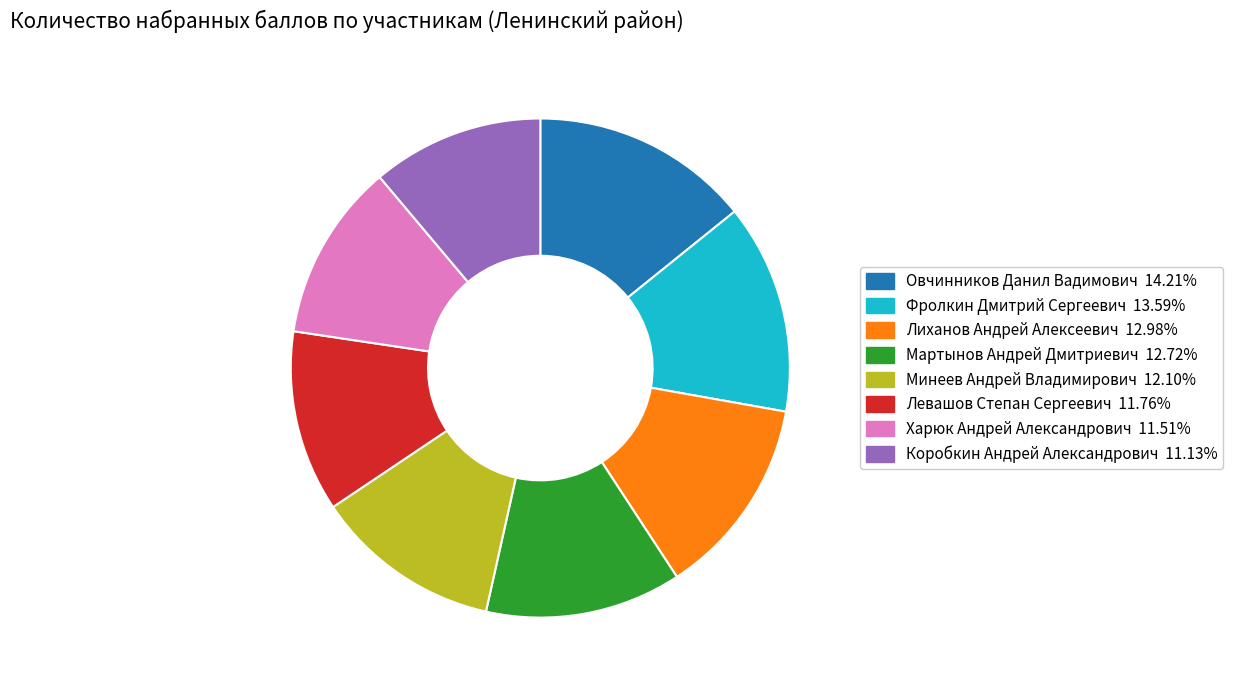

How many slices are in this pie chart?

8